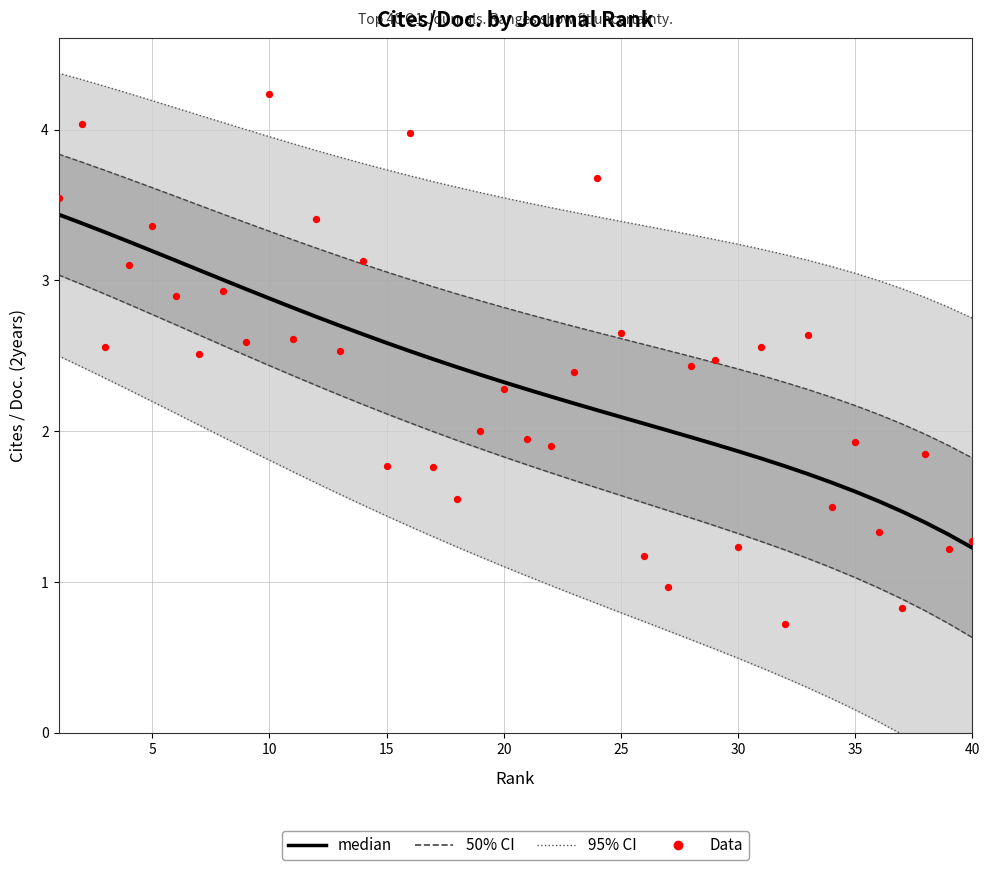

Which series has the largest total across all categories?

median